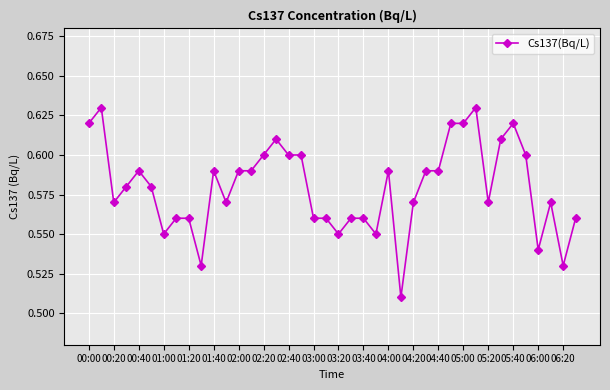

Count the values in the range 0 to 1.

40